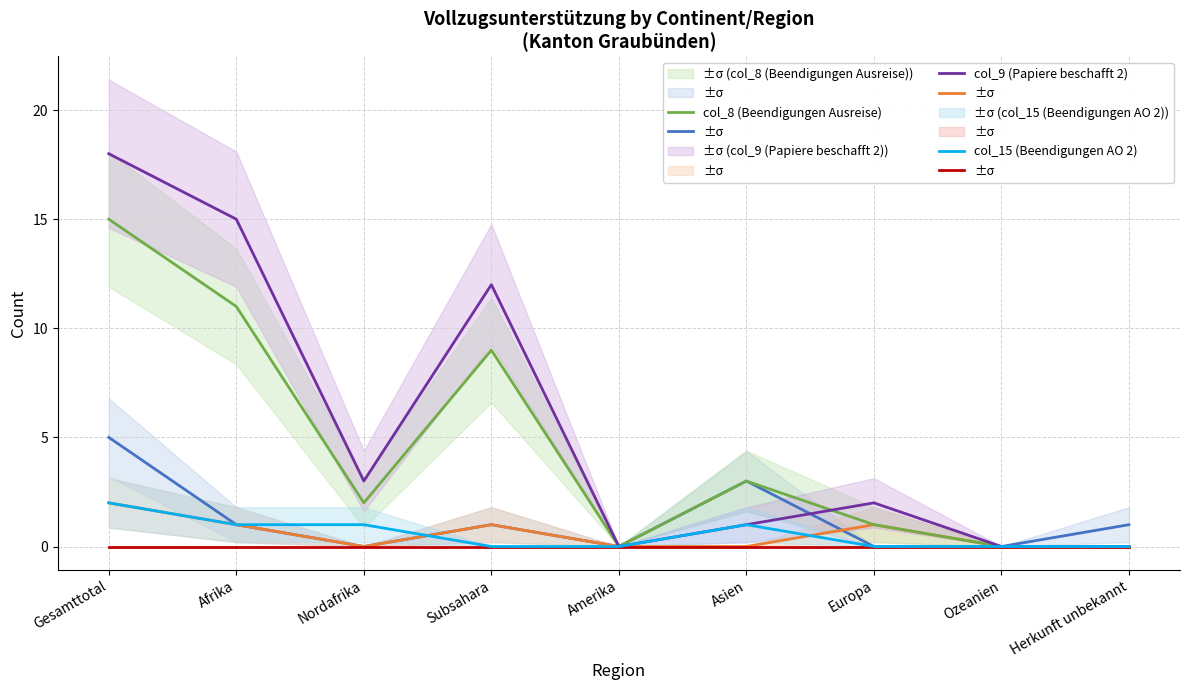

Is the value of col_8 (Beendigungen Ausreise) at Ozeanien greater than the value of col_2 (Papiere beschafft) at Herkunft unbekannt?

No